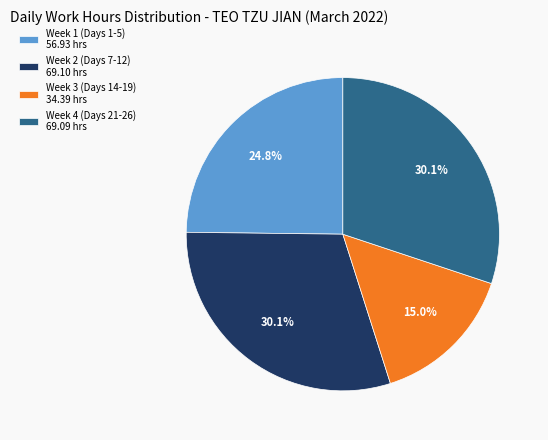

How many segments does this pie chart have?

4